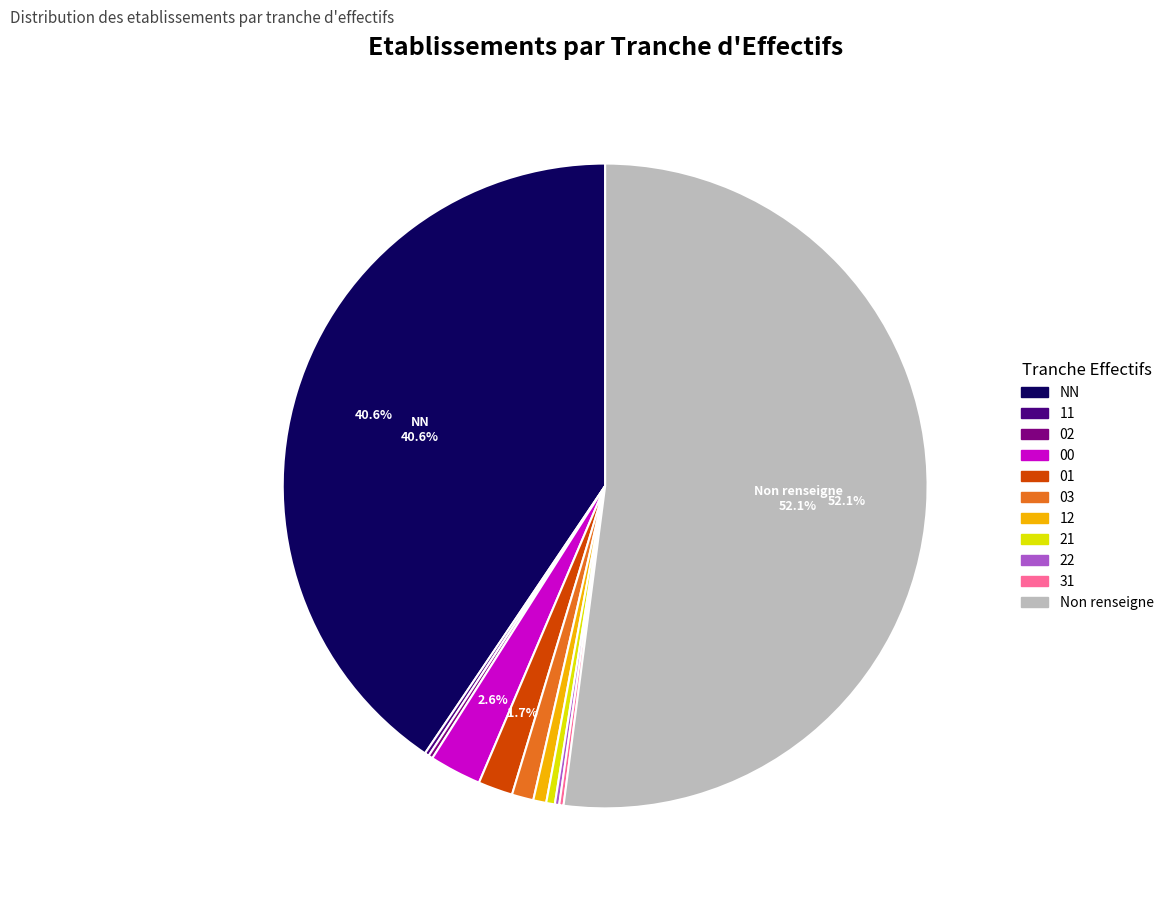

To the nearest percent, what is the difference between the largest and smallest slice percentages?

52%